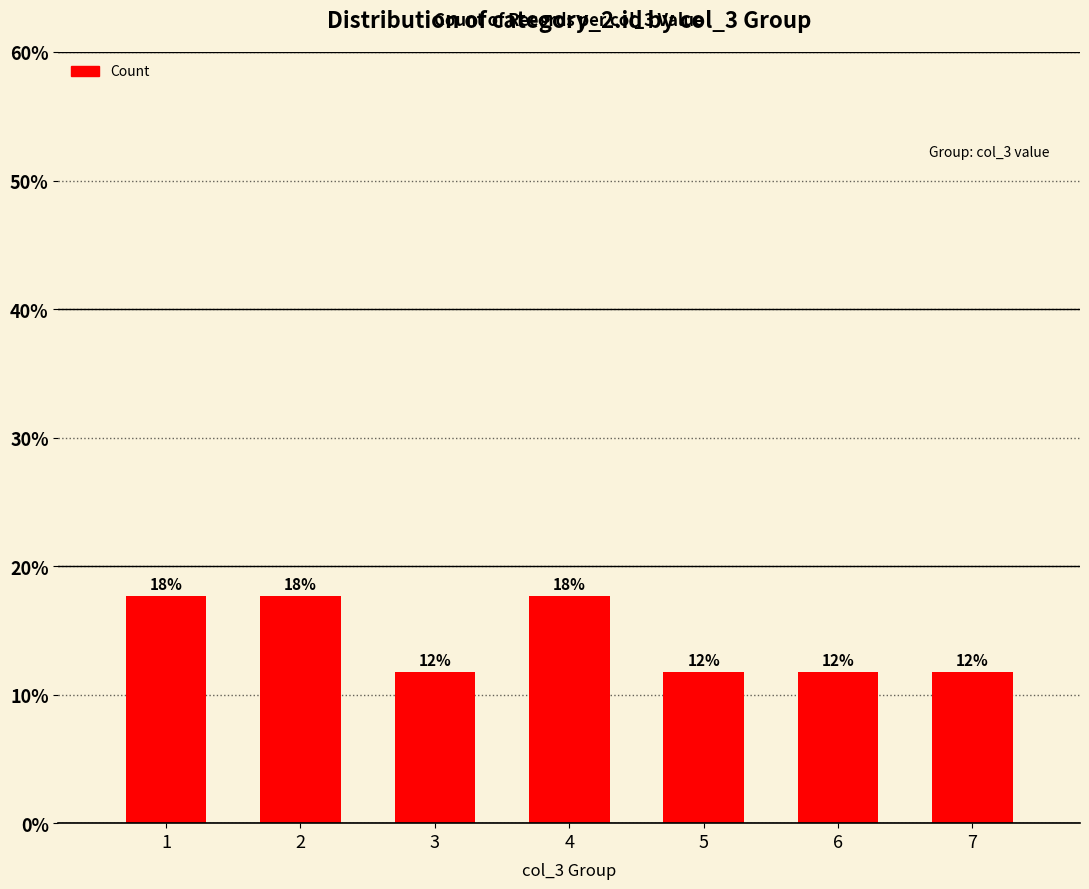

Reading right to left, what are all the values shown in this chart?

7=11.8	6=11.8	5=11.8	4=17.6	3=11.8	2=17.6	1=17.6